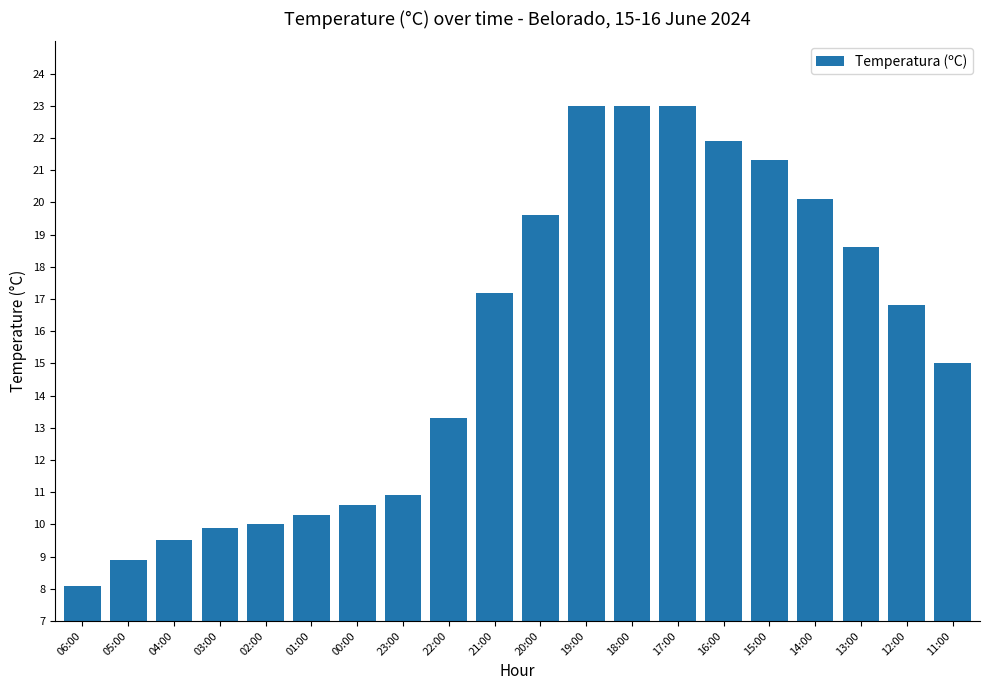

How many values exceed 16?

10